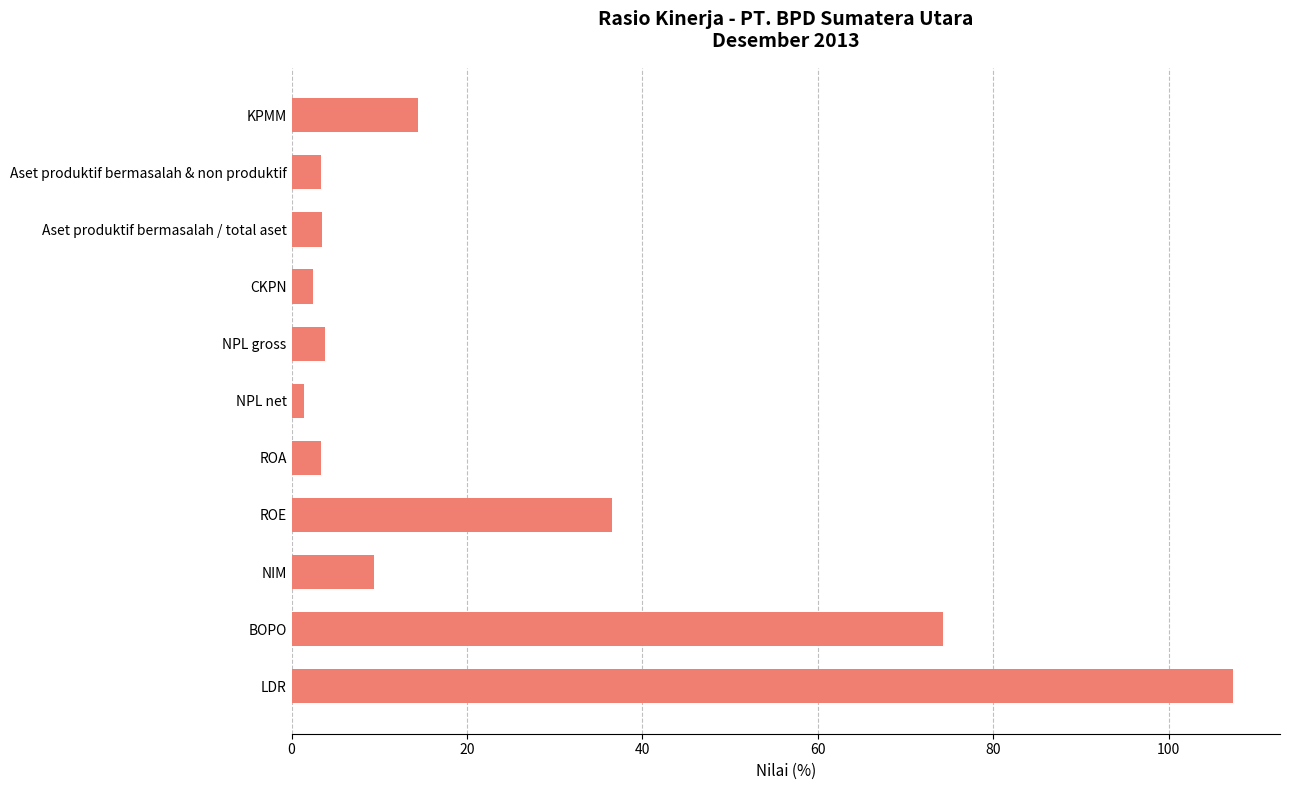

What is the maximum value shown in the chart?

107.3